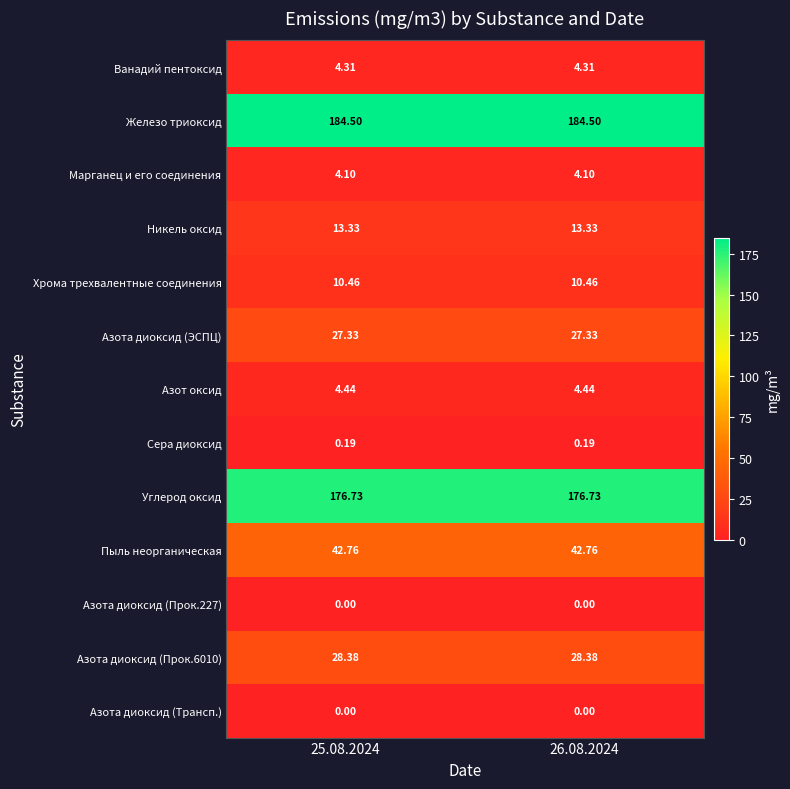

Is the value of Углерод оксид at 26.08.2024 greater than the value of Азот оксид at 25.08.2024?

Yes